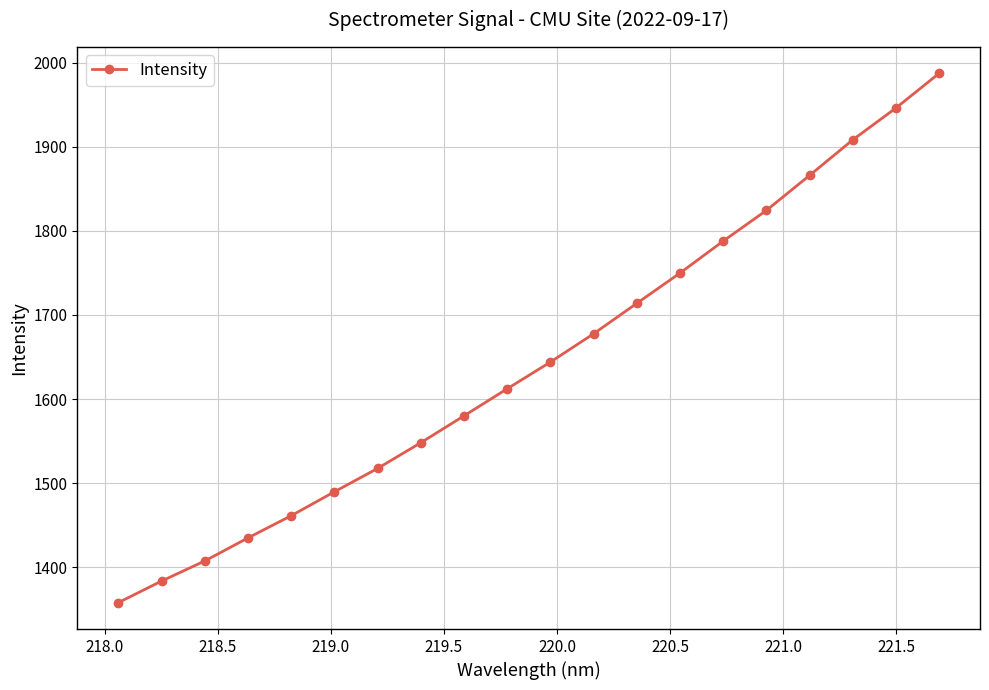

True or false: there are more than 1 points higher than both neighbors.

False